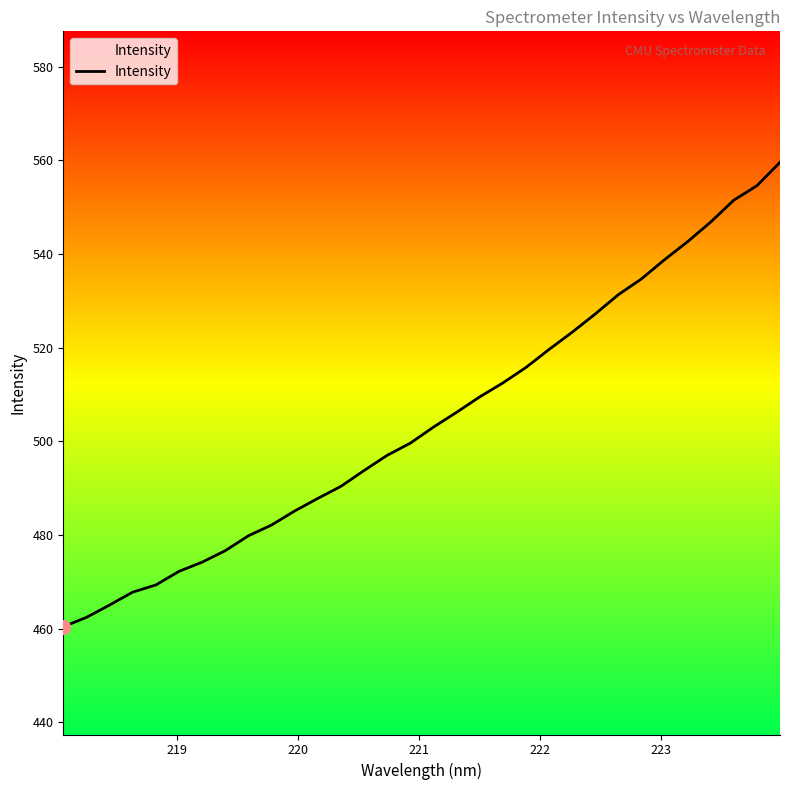

What is the maximum value shown in the chart?

559.6